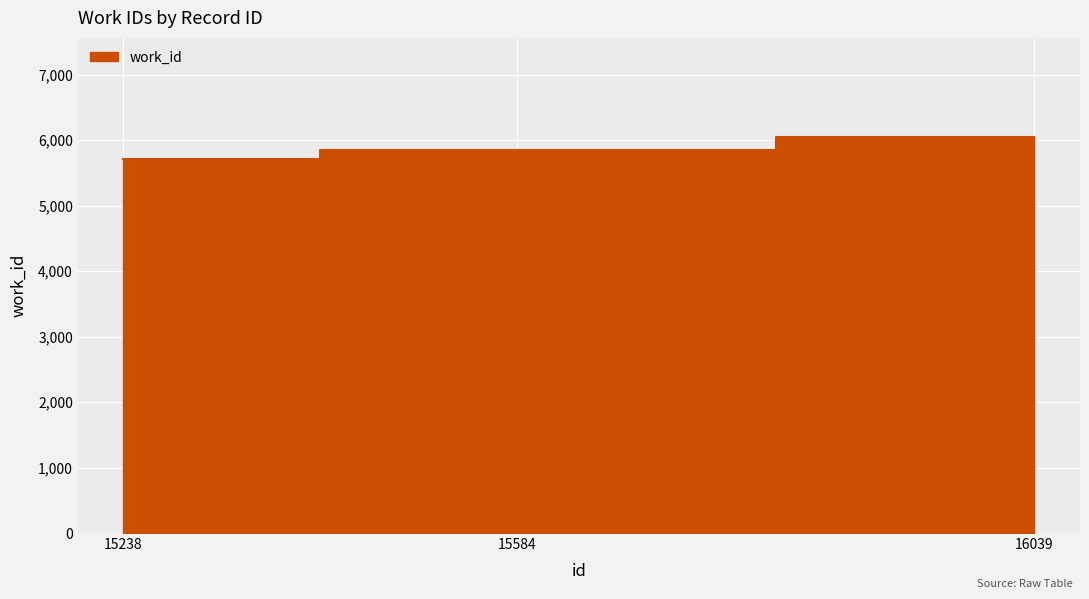

Does the chart display data point markers on the line(s)?

No